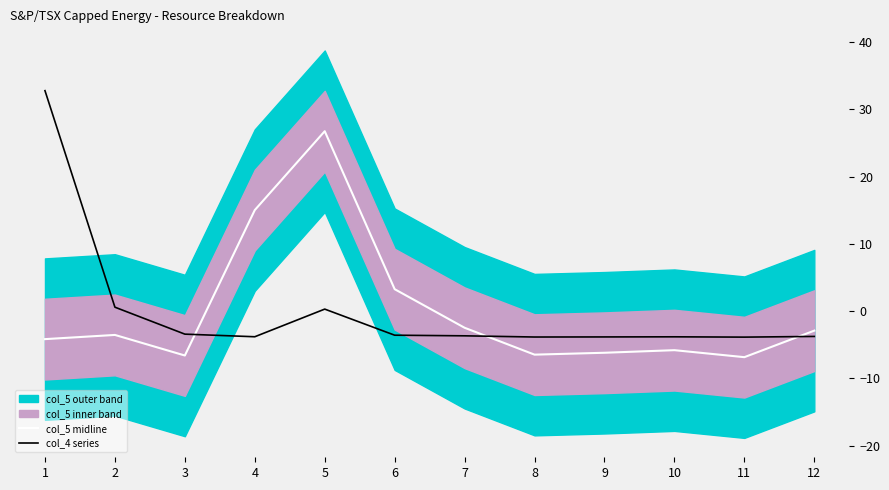

Does the chart have visible grid lines?

No